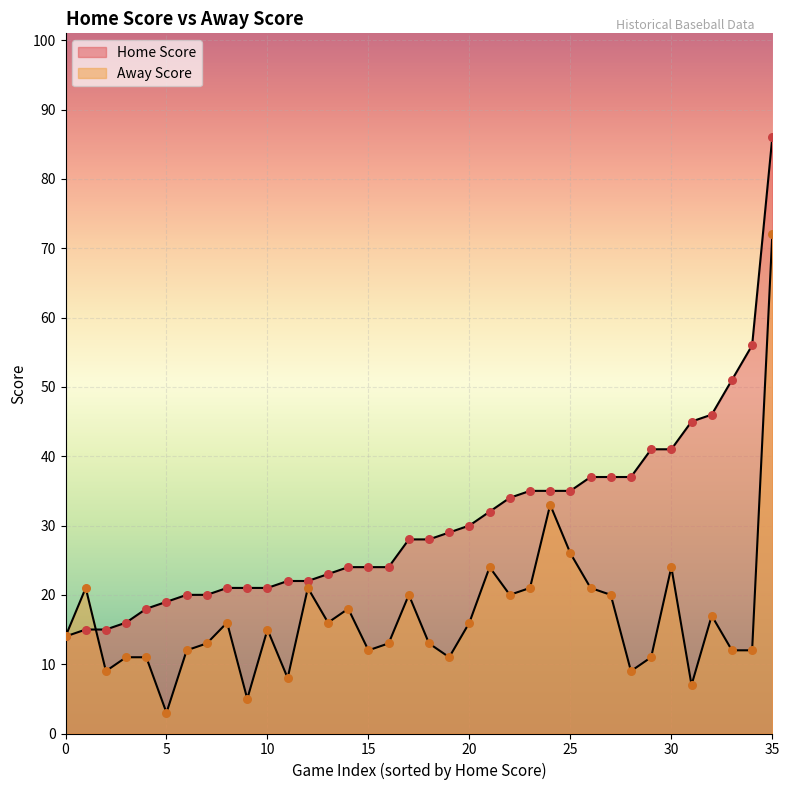

How many lines are shown in the chart?

2